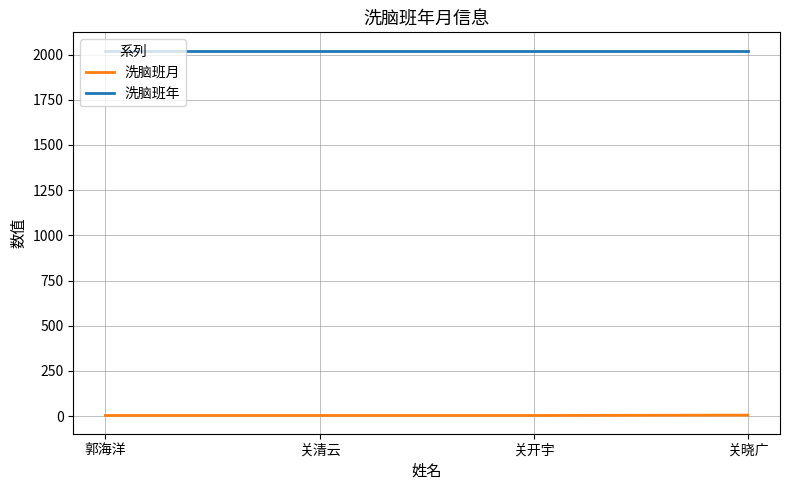

Which series has the largest total across all categories?

洗脑班年